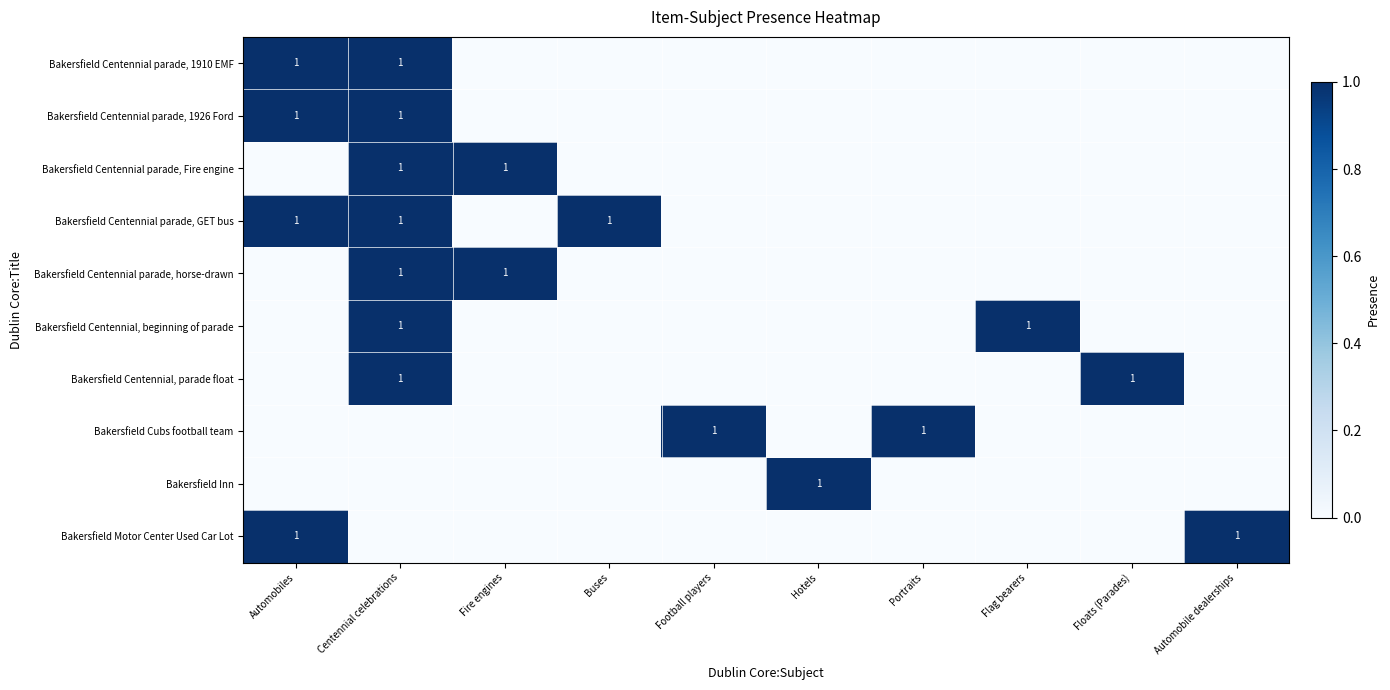

What is the spread (max minus min) of values at Portraits?

1